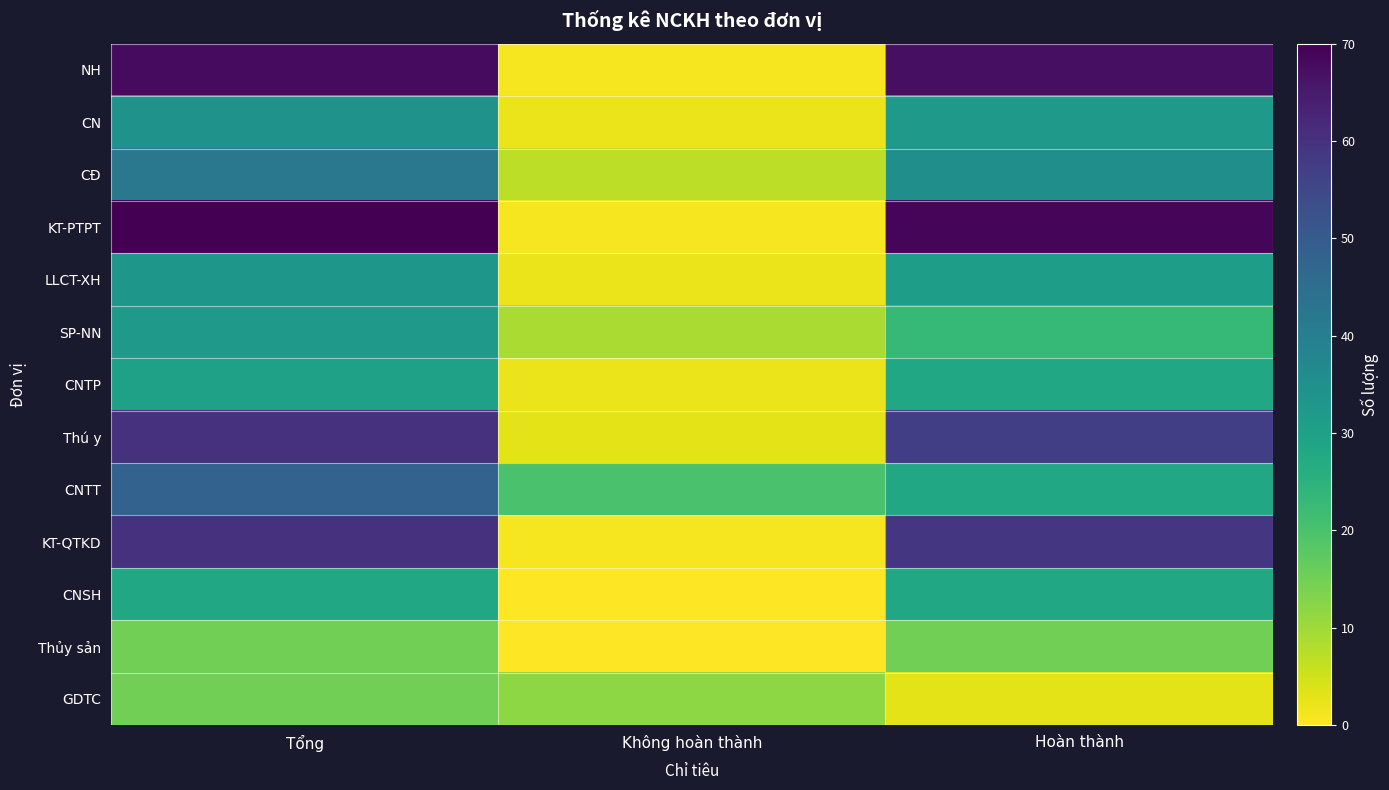

At how many categories does at least one series exceed 39?

2